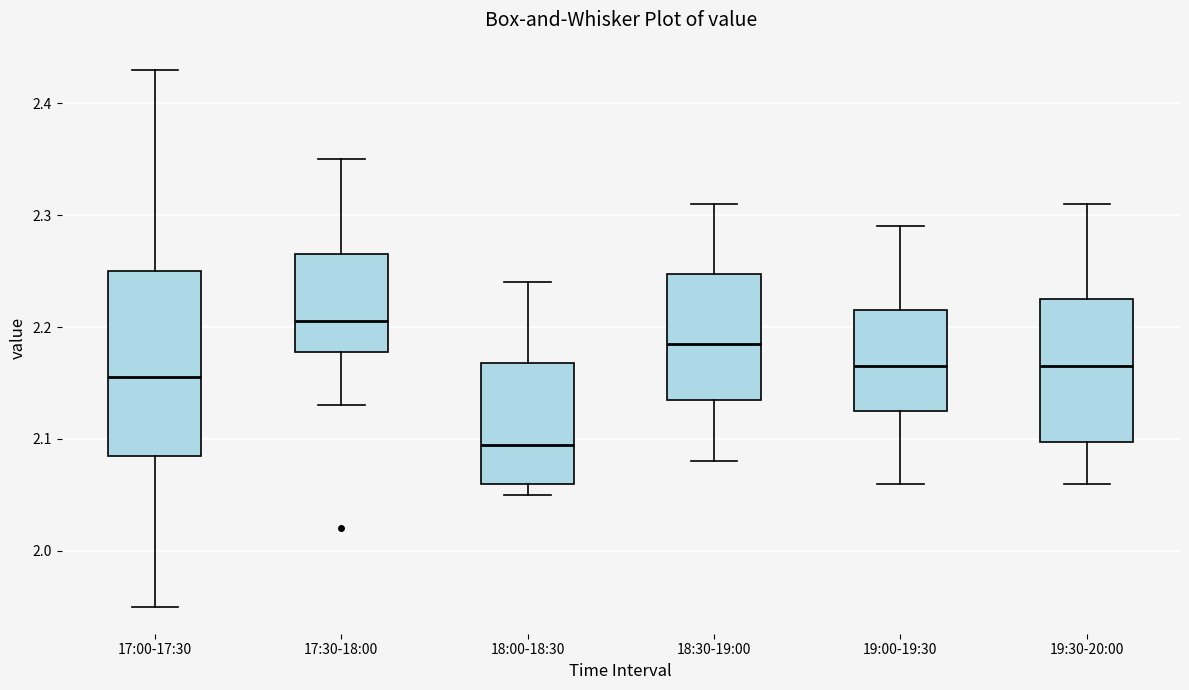

Comparing the boxes themselves (not the whiskers), which one is the tallest?

17:00-17:30